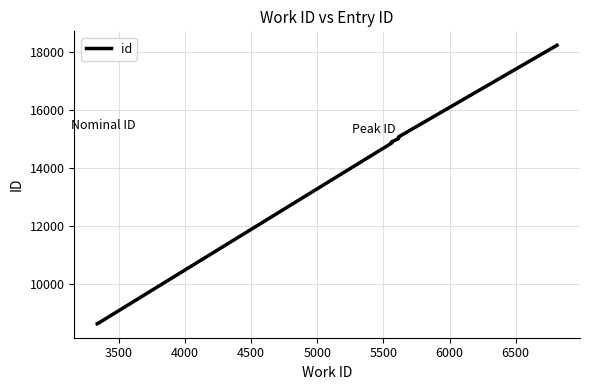

Reading left to right, transcribe all the data shown in this chart.

8608	8609	14847	14850	14874	14897	15014	15015	15072	18243